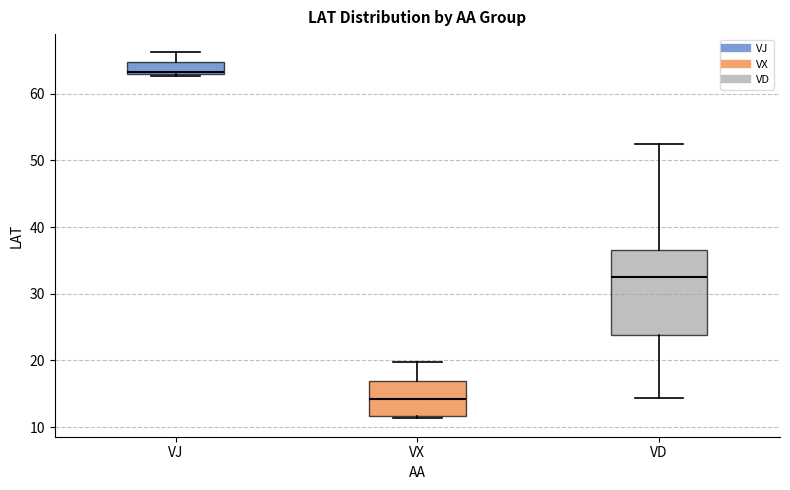

Where is the lower edge of the box for VD on the y-axis? The values are not printed on the chart, so give them approximately, as read against the axis.

24